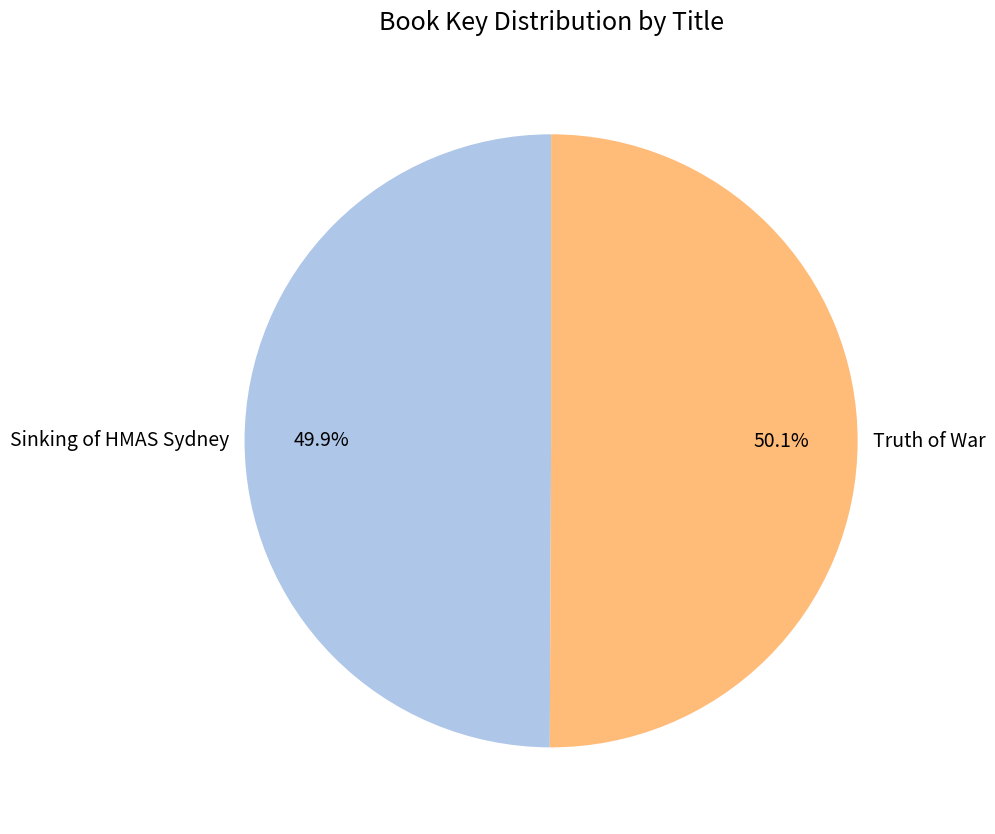

How much of the chart is everything except Sinking of HMAS Sydney?

50.1%